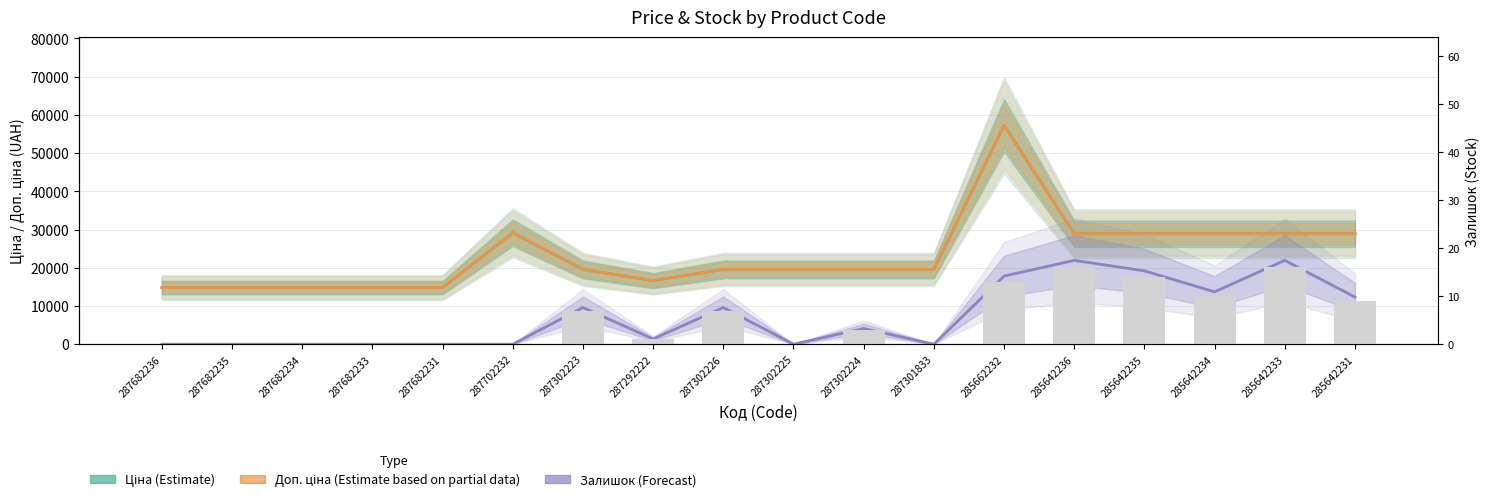

Is the value of Ціна (Estimate) at 287682231 greater than the value of Залишок (Forecast) at 287302226?

Yes